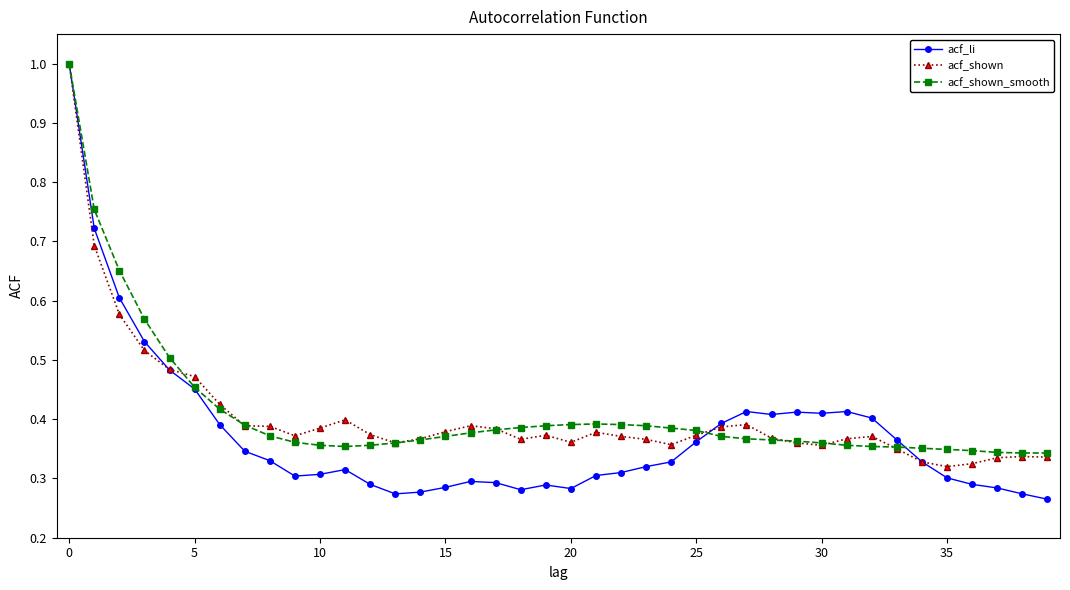

At how many categories does at least one series exceed 0?

40